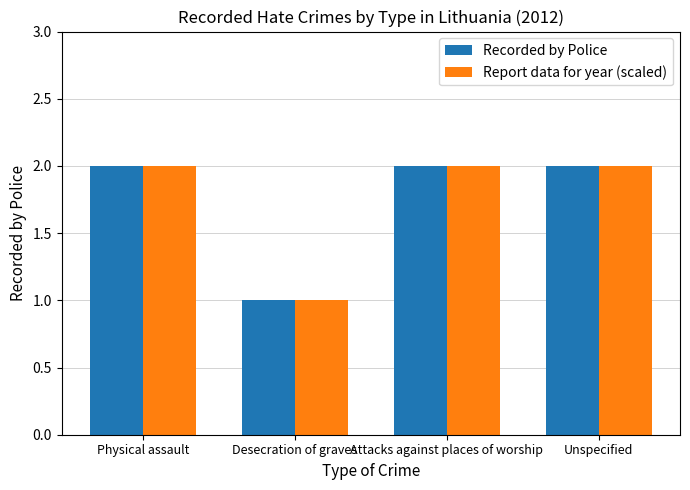

Does the chart contain any negative values?

No